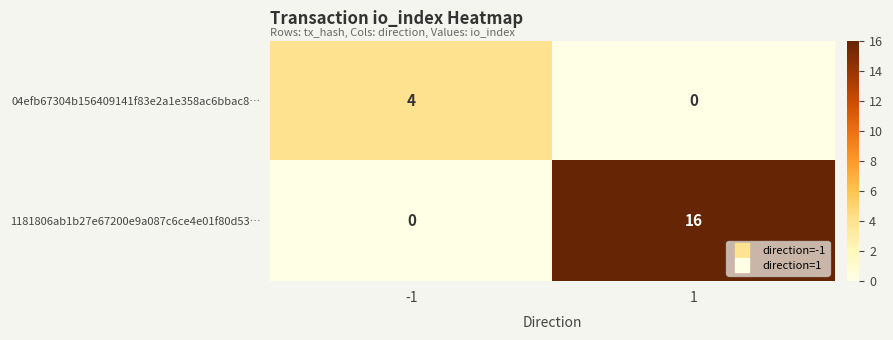

At which category is the sum across all series the highest?

1